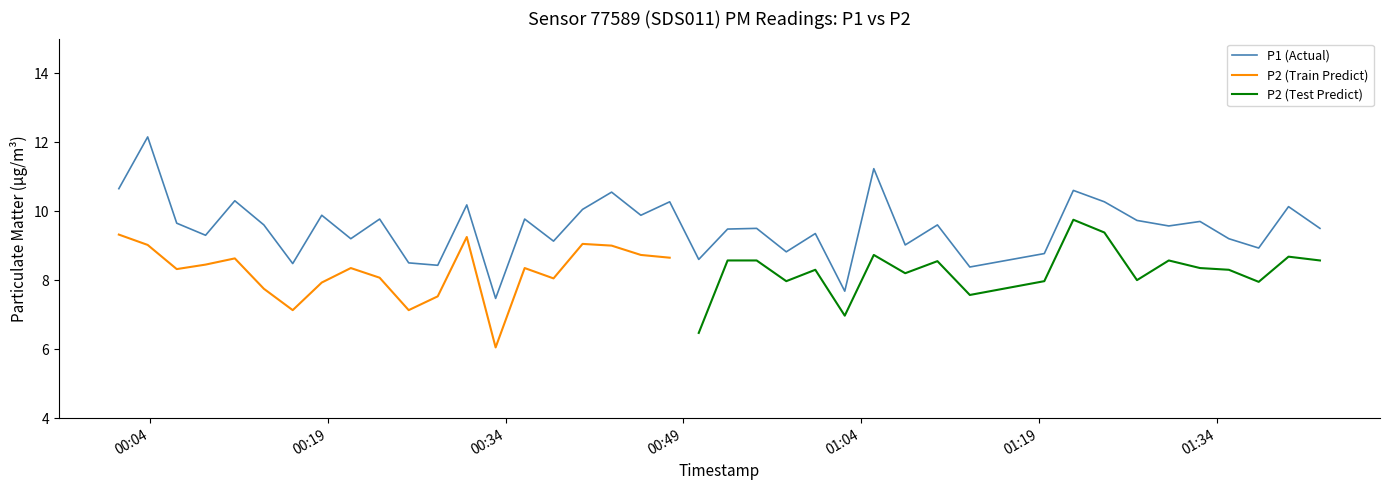

At which label does the data first exceed 9?

00:04